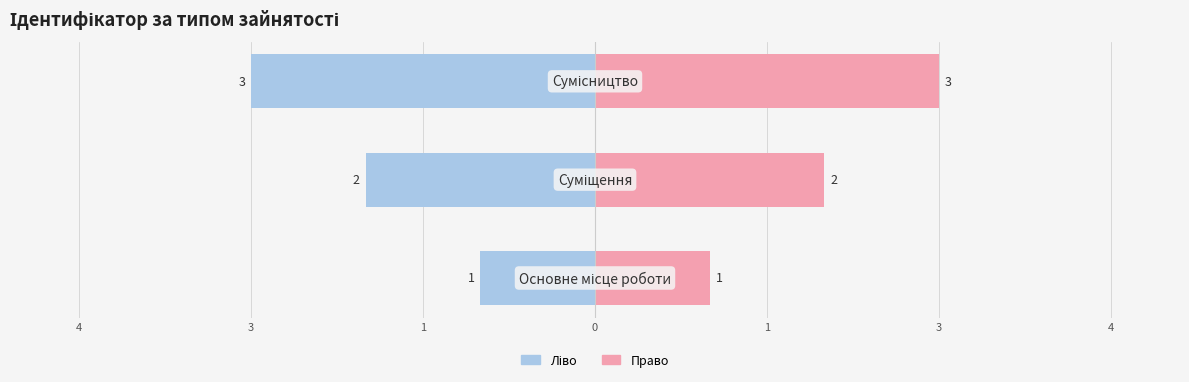

What is the difference between the maximum and second lowest values in the Ідентифікатор (ліво) series?

1